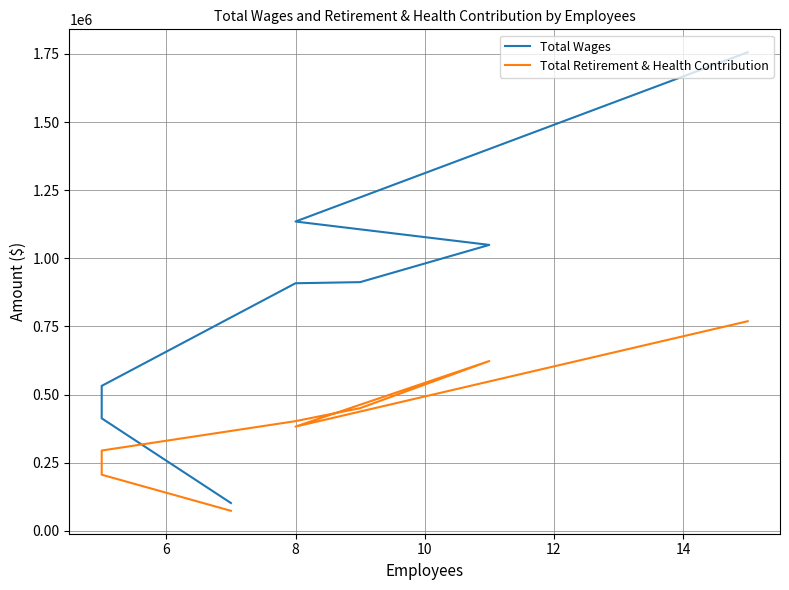

Is the value of Total Retirement & Health Contribution at 6 greater than the value of Total Wages at 10?

No